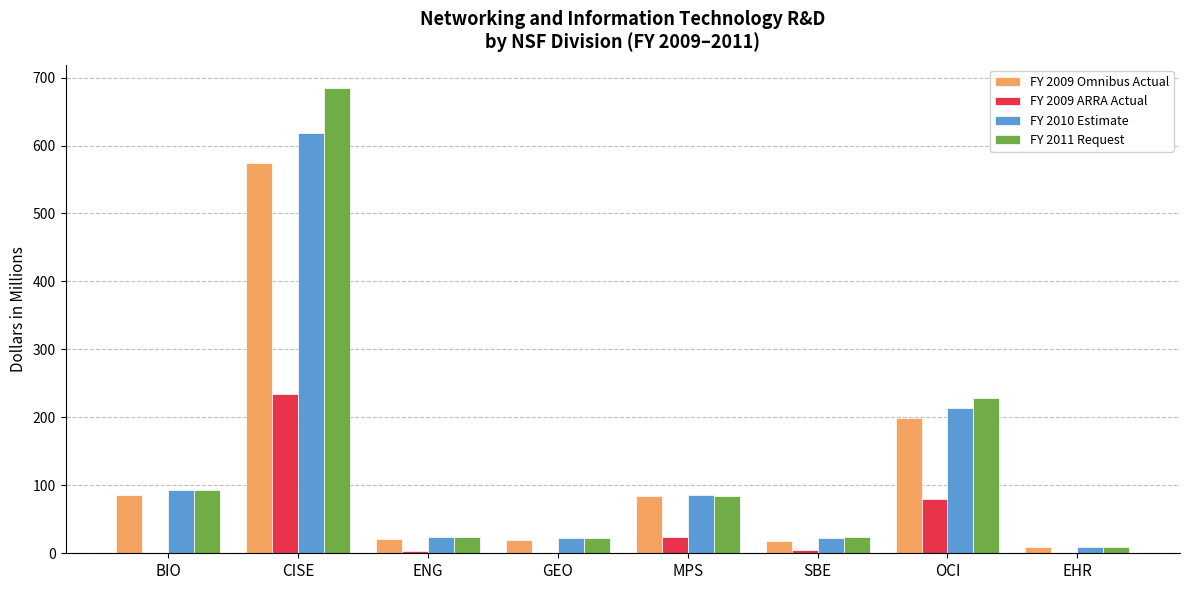

The FY 2009 Omnibus Actual series shows 86.2 at BIO. True or false?

True